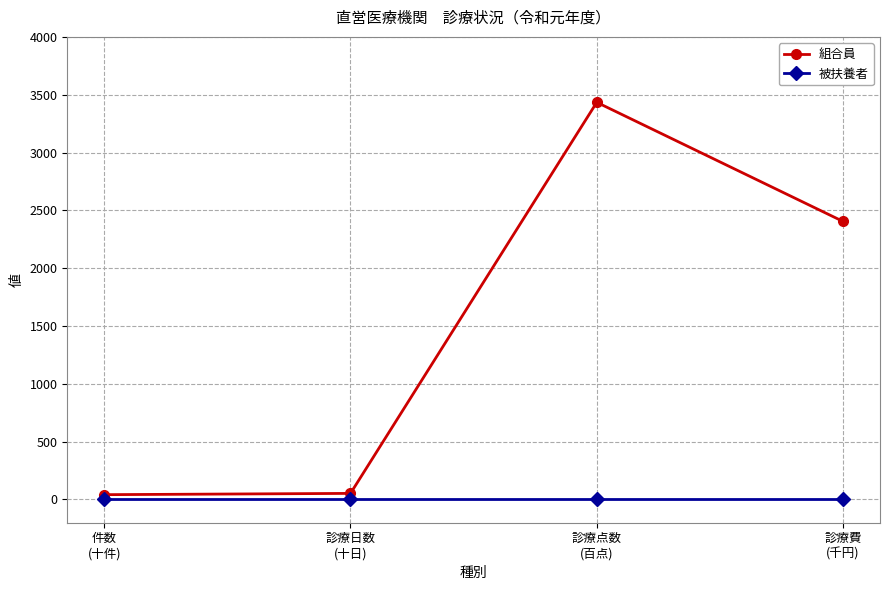

True or false: 組合員 and 被扶養者 intersect in this chart.

False